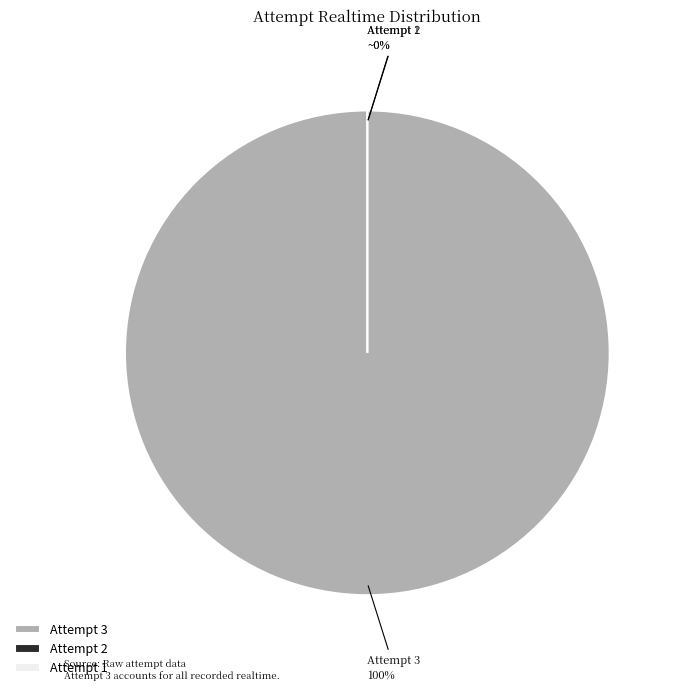

To the nearest percent, what is the difference between the largest and smallest slice percentages?

100%